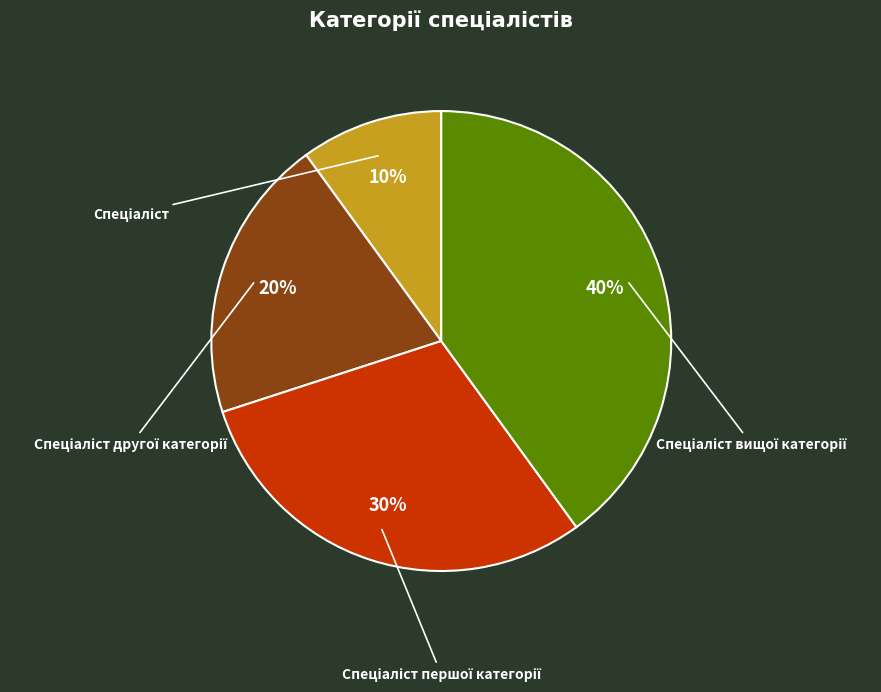

To the nearest percent, what percentage of the pie is Спеціаліст вищої категорії?

40%